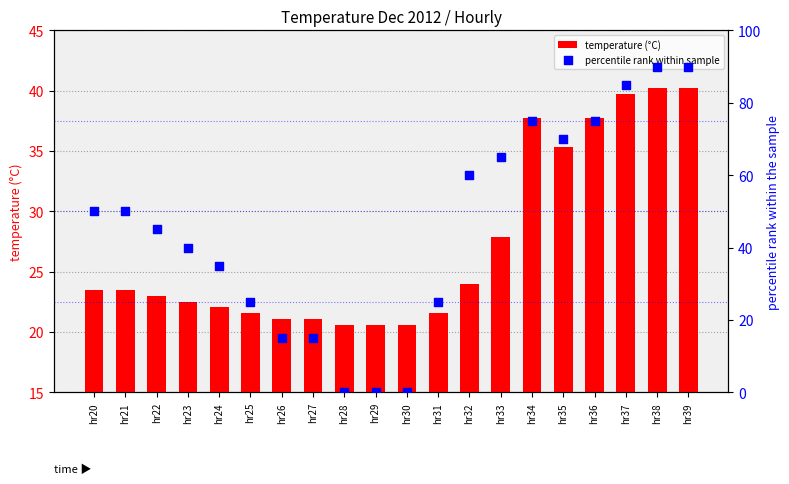

What is the total value across all series at hr36?

112.7